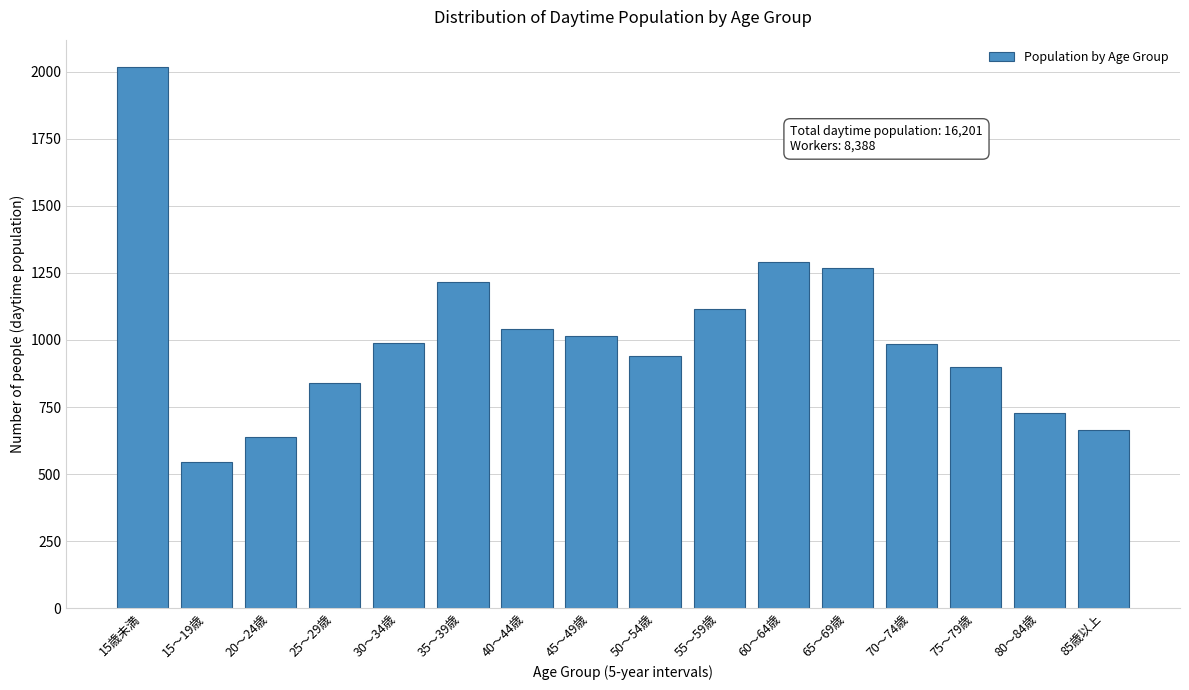

The value at 70～74歳 is 986. True or false?

True